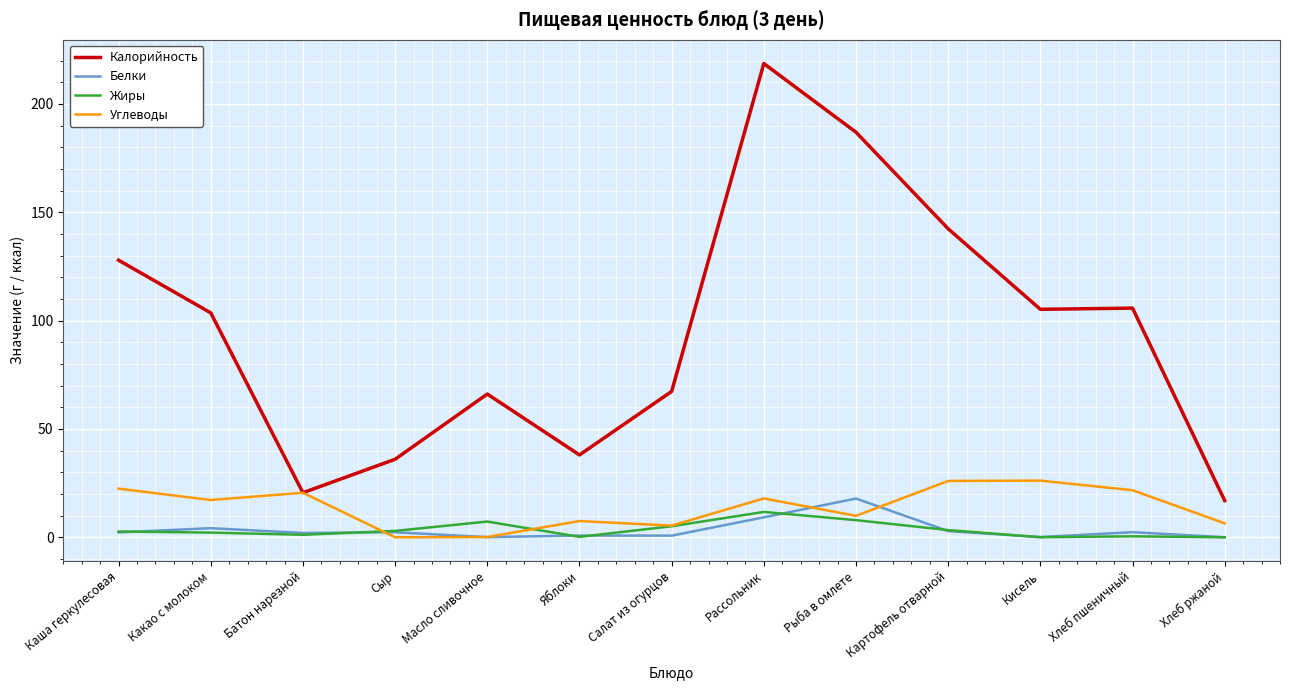

At which label does Белки first exceed 2?

Каша геркулесовая